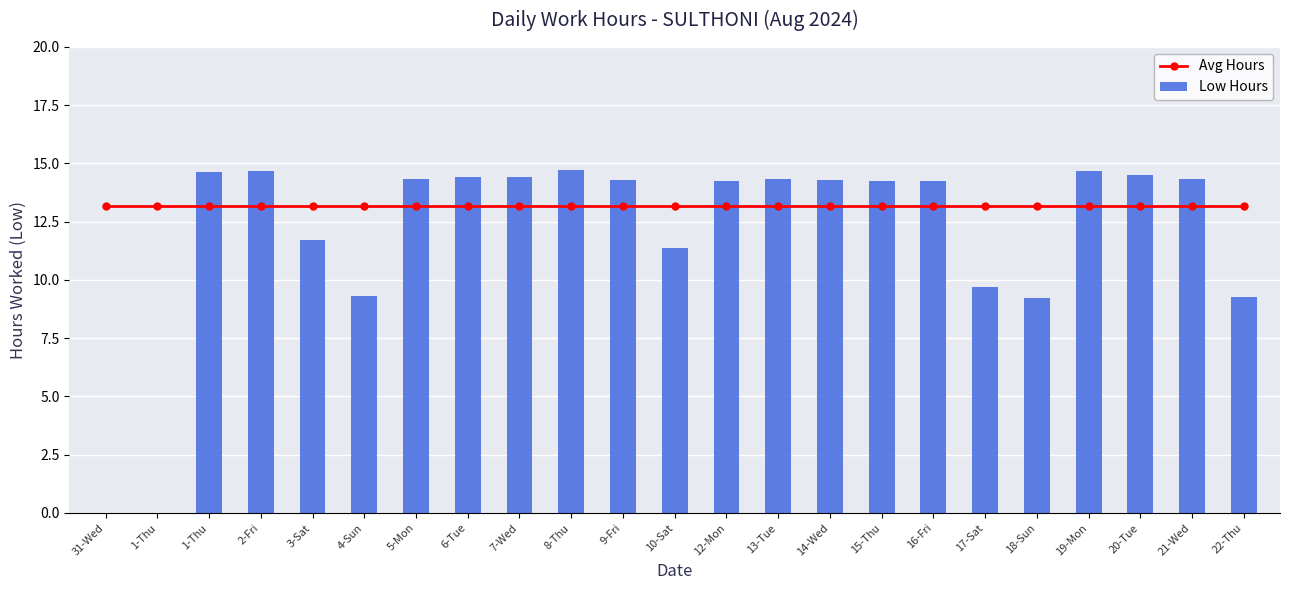

Reading left to right, what are all the values shown in this chart?

Avg Hours: 31-Wed=13.2	1-Thu=13.2	1-Thu=13.2	2-Fri=13.2	3-Sat=13.2	4-Sun=13.2	5-Mon=13.2	6-Tue=13.2	7-Wed=13.2	8-Thu=13.2	9-Fri=13.2	10-Sat=13.2	12-Mon=13.2	13-Tue=13.2	14-Wed=13.2	15-Thu=13.2	16-Fri=13.2	17-Sat=13.2	18-Sun=13.2	19-Mon=13.2	20-Tue=13.2	21-Wed=13.2	22-Thu=13.2
Low Hours: 31-Wed=0.0	1-Thu=0.0	1-Thu=14.6	2-Fri=14.7	3-Sat=11.7	4-Sun=9.3	5-Mon=14.3	6-Tue=14.4	7-Wed=14.4	8-Thu=14.7	9-Fri=14.3	10-Sat=11.4	12-Mon=14.2	13-Tue=14.3	14-Wed=14.3	15-Thu=14.2	16-Fri=14.2	17-Sat=9.7	18-Sun=9.2	19-Mon=14.7	20-Tue=14.5	21-Wed=14.3	22-Thu=9.3